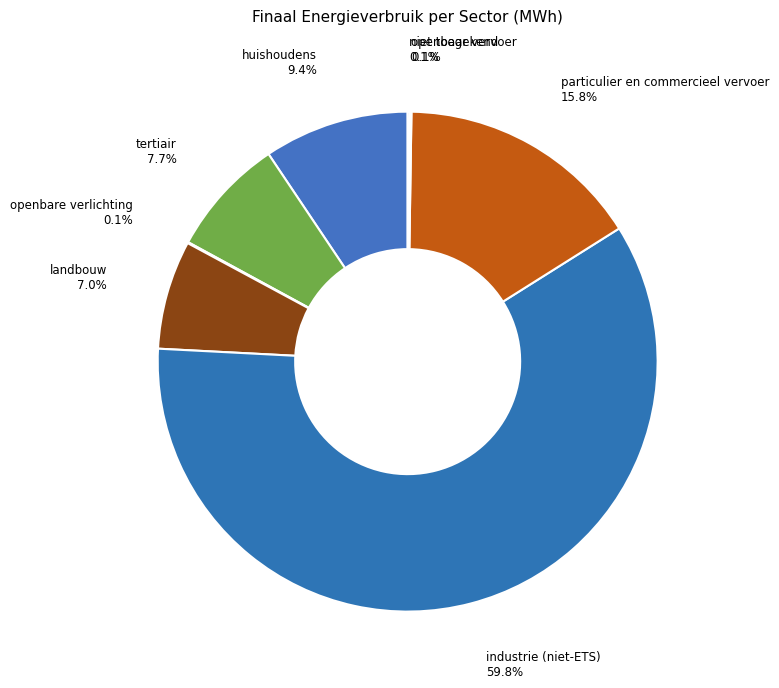

Which category has the biggest portion of the pie?

industrie (niet-ETS)